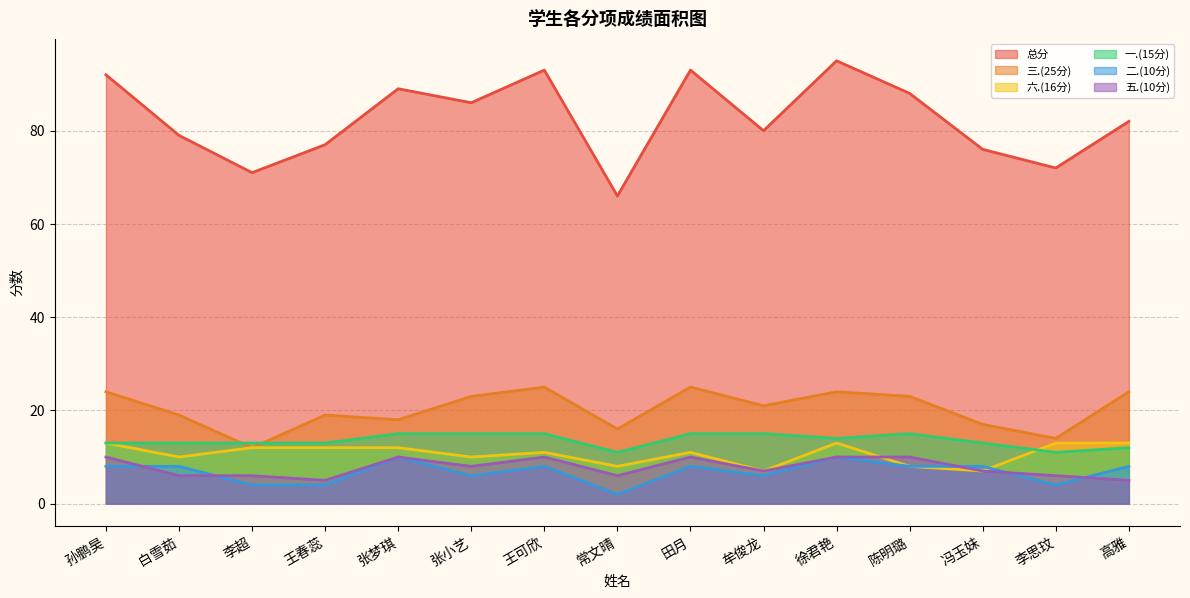

What is the spread (max minus min) of values at 白雪茹?

73